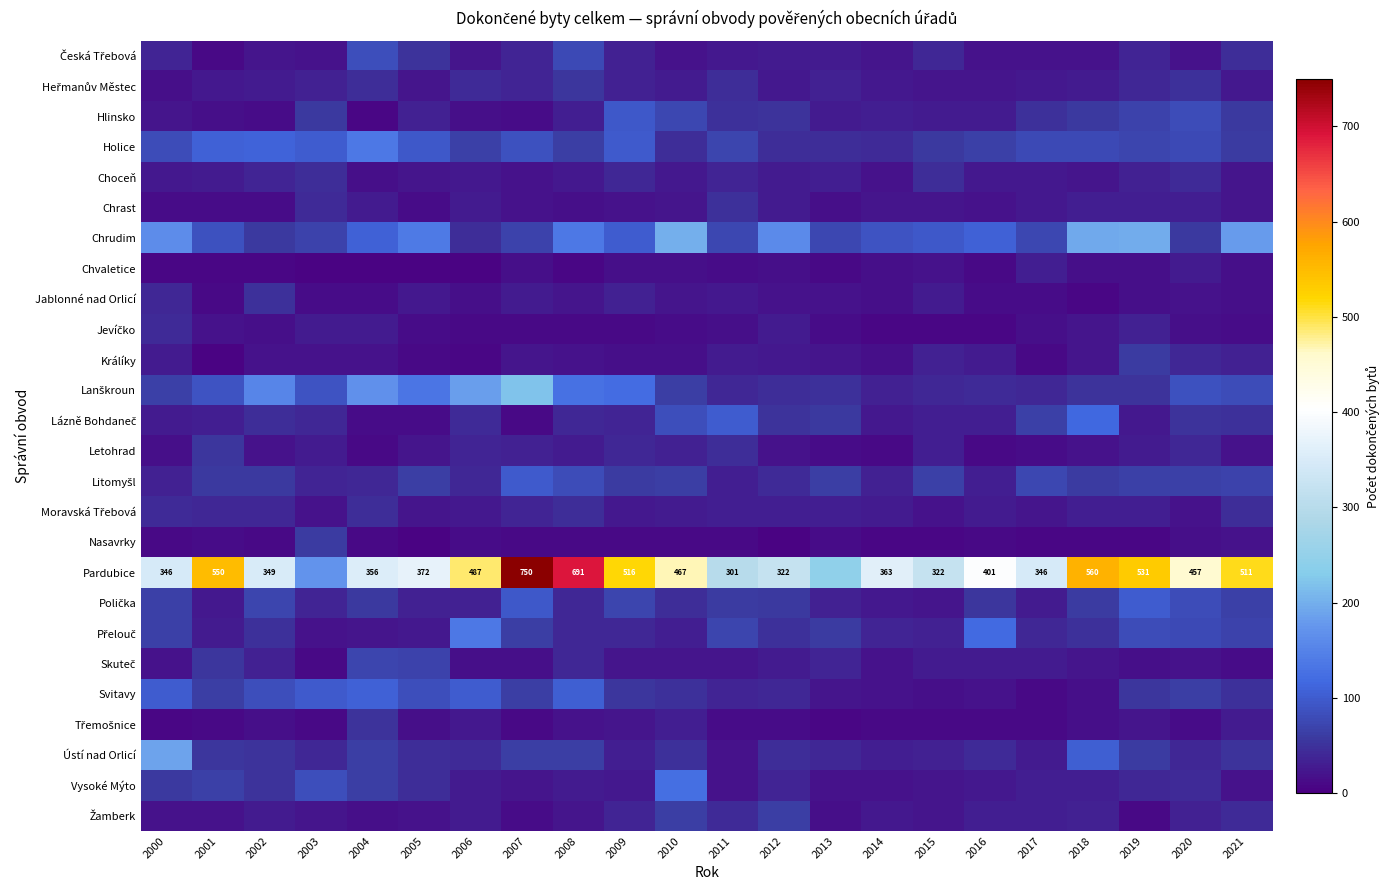

What is the sum of the Pardubice values at 2006 and 2015?

809